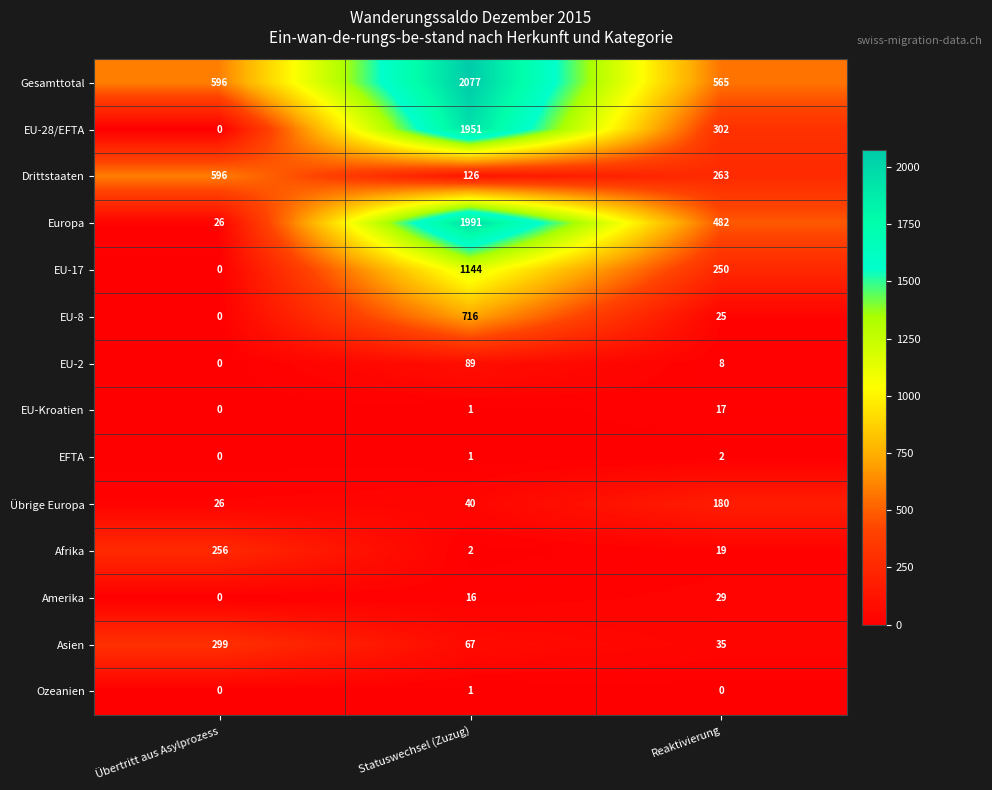

Which category has the highest value in the EU-Kroatien series?

Reaktivierung